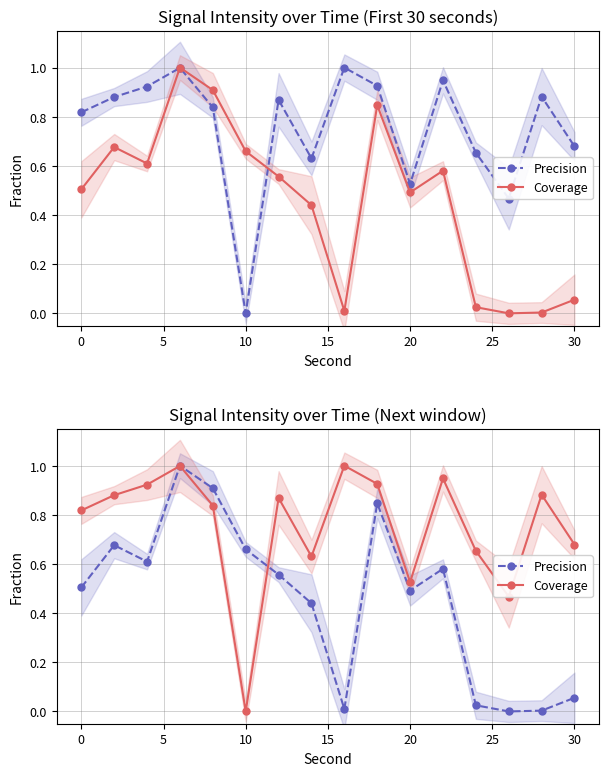

Reading left to right, extract all data points from this chart.

Precision: 0.5	0.7	0.6	1.0	0.9	0.7	0.6	0.4	0.0	0.8	0.5	0.6	0.0	0.0	0.0	0.1
Coverage: 0.8	0.9	0.9	1.0	0.8	0.0	0.9	0.6	1.0	0.9	0.5	0.9	0.7	0.5	0.9	0.7